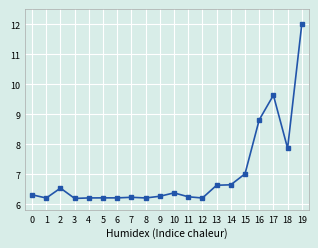

At which label is the value closest to 9?

16